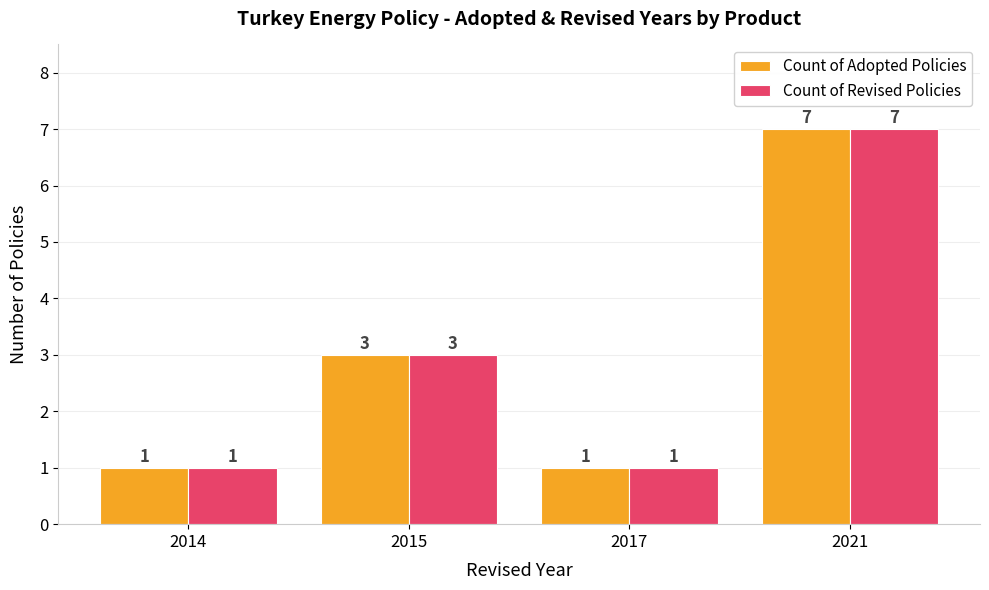

What is the lowest value of the Count of Revised Policies series?

1